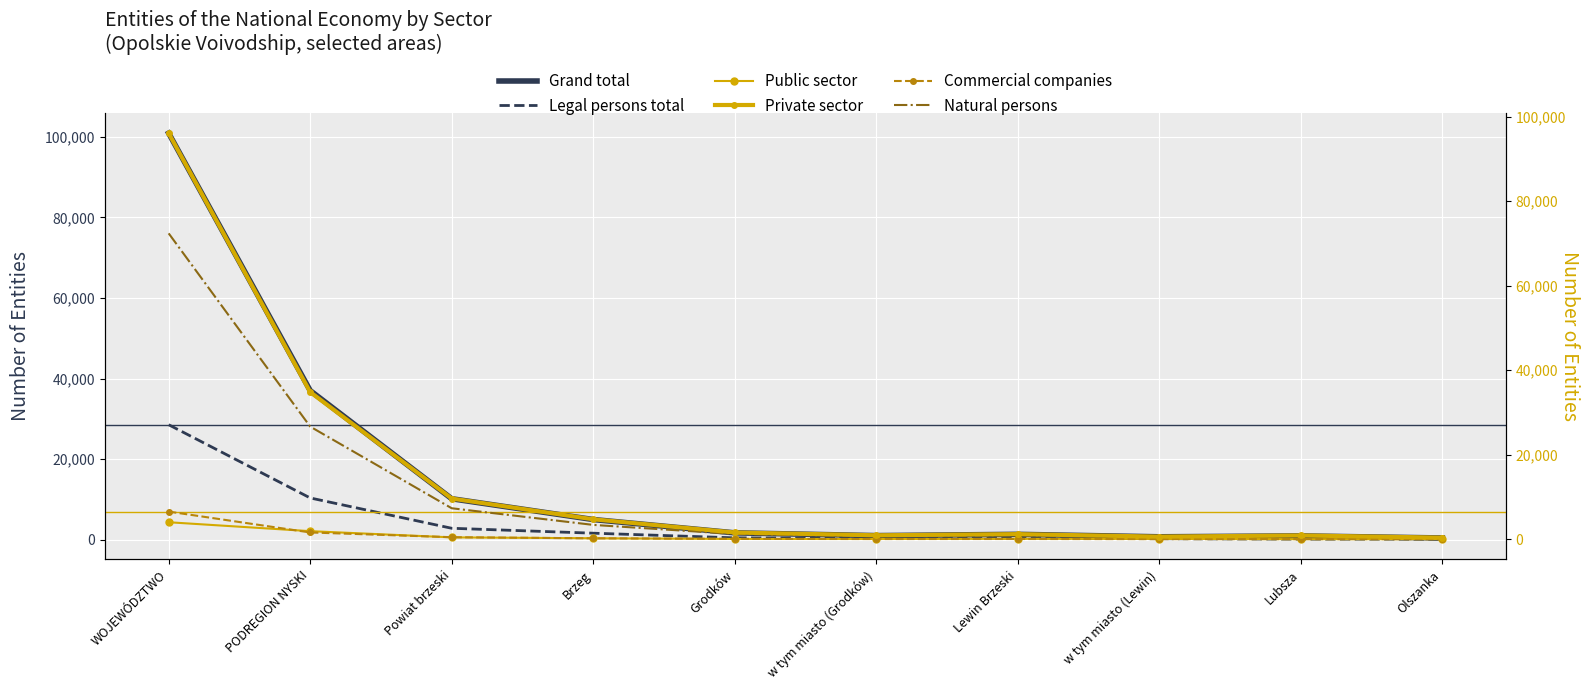

Which has a higher value, Powiat brzeski or PODREGION NYSKI?

PODREGION NYSKI